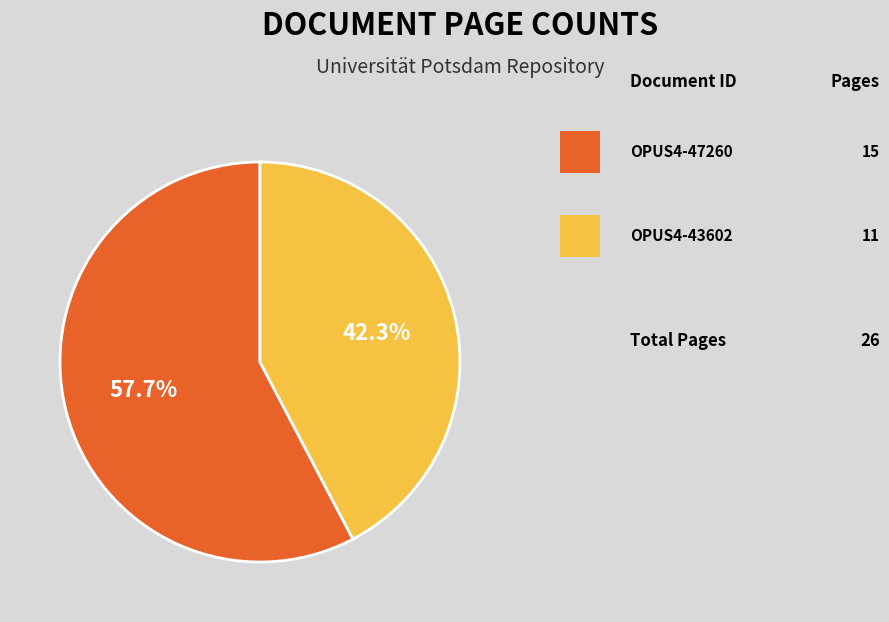

How many slices are in this pie chart?

2